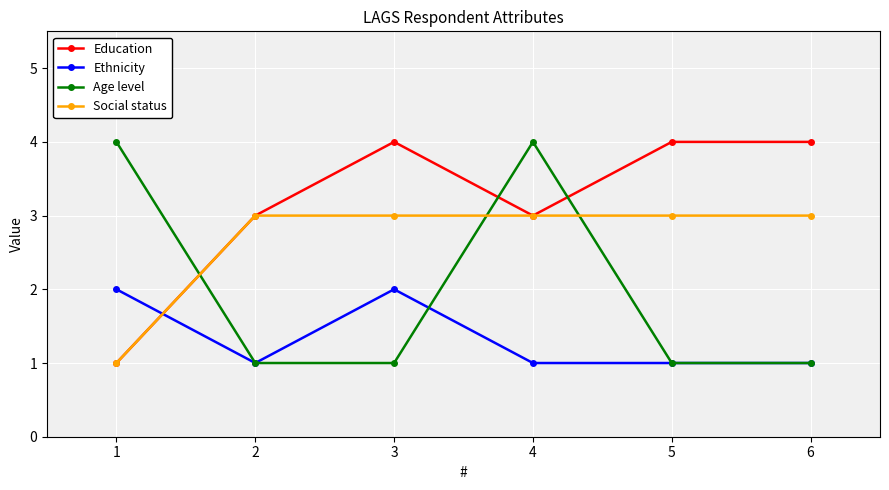

Which series ends up on top after the final intersection of Social status and Ethnicity?

Social status